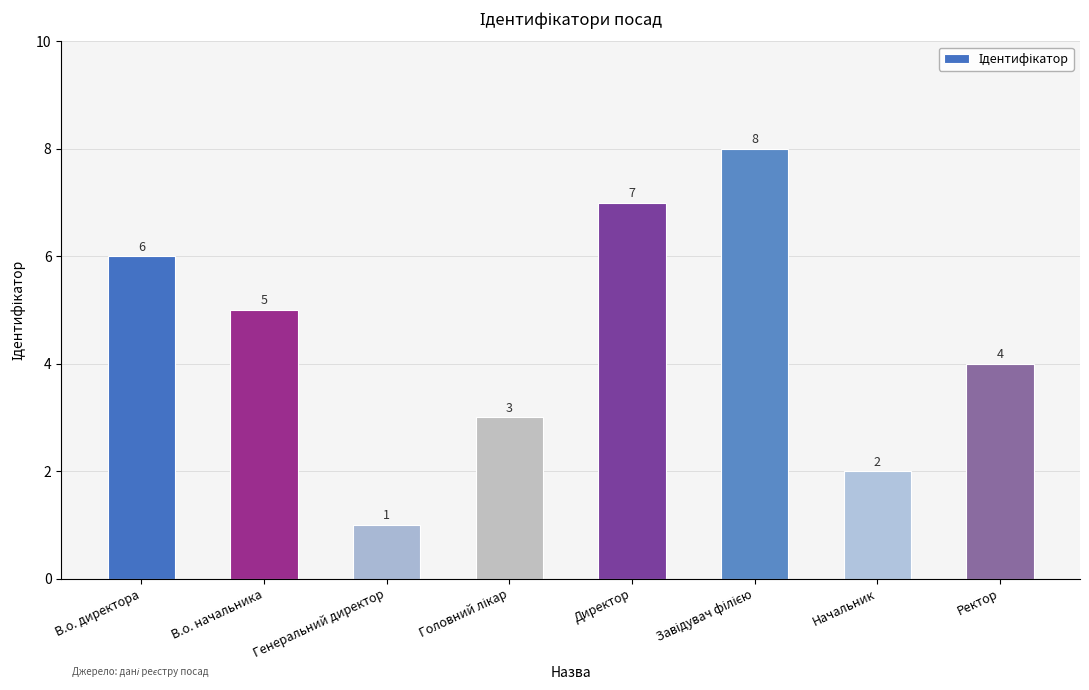

The value at В.о. директора is 9. True or false?

False